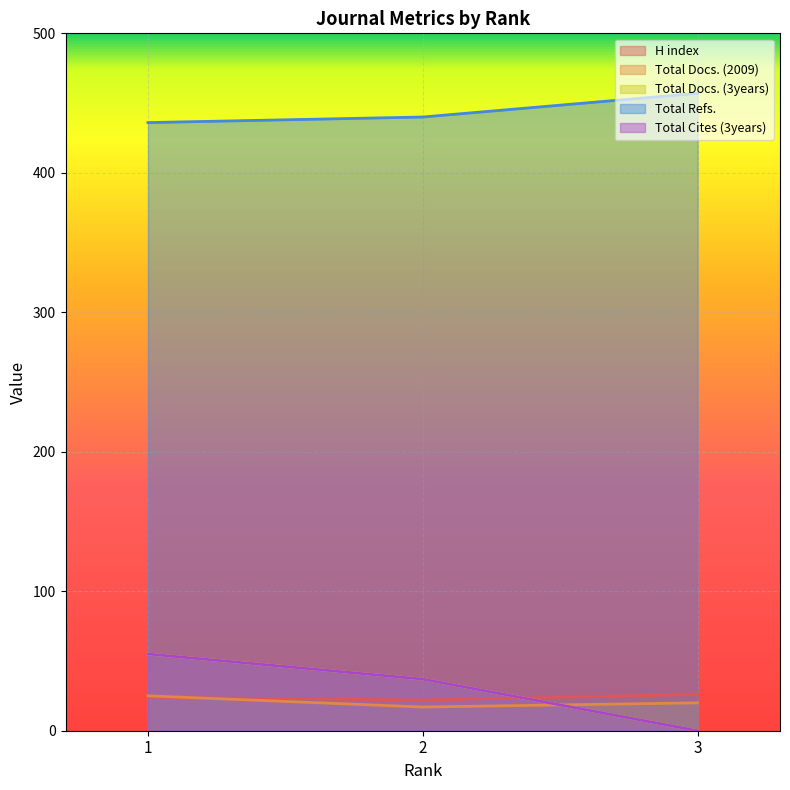

Rank the series at 3 from highest to lowest value.

Total Refs., H index, Total Docs. (2009), Total Docs. (3years), Total Cites (3years)